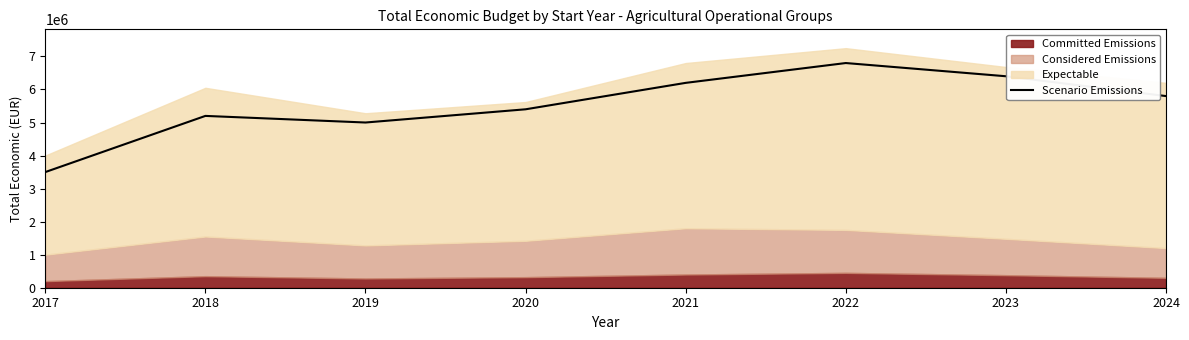

Reading left to right, extract all data points from this chart.

3500000	5200000	5000000	5400000	6200000	6800000	6400000	5800000